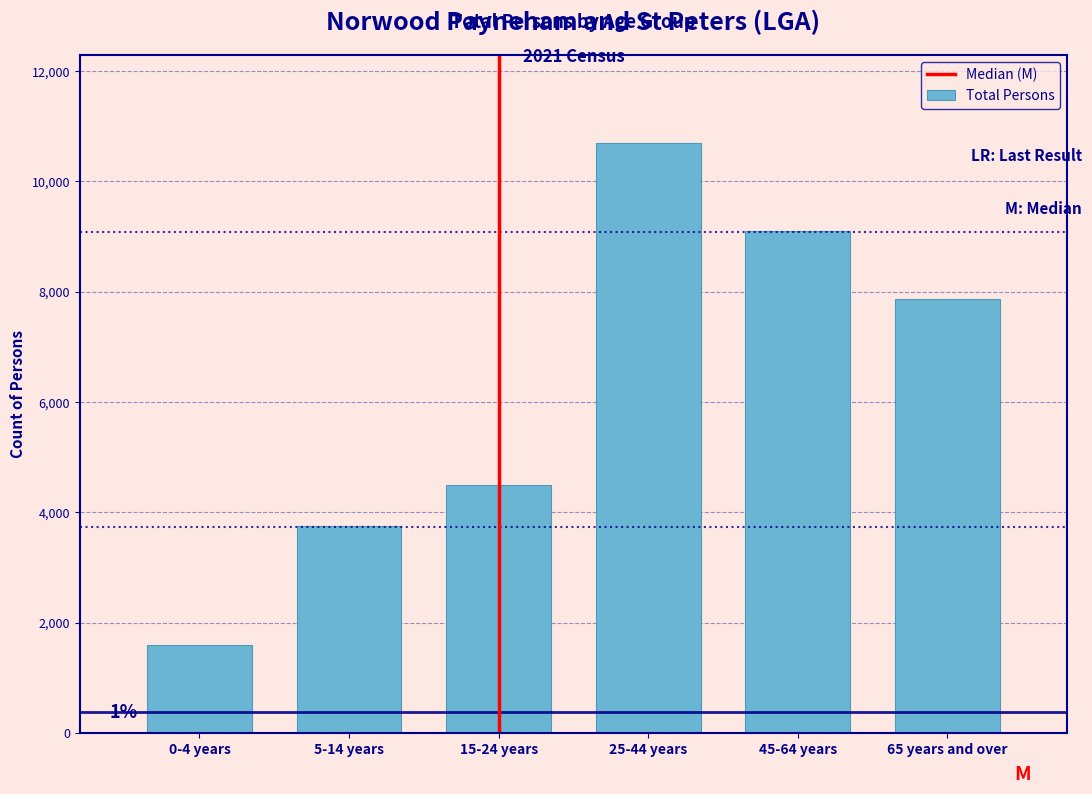

Reading left to right, what are all the values shown in this chart?

0-4 years=1602	5-14 years=3745	15-24 years=4486	25-44 years=10688	45-64 years=9101	65 years and over=7875